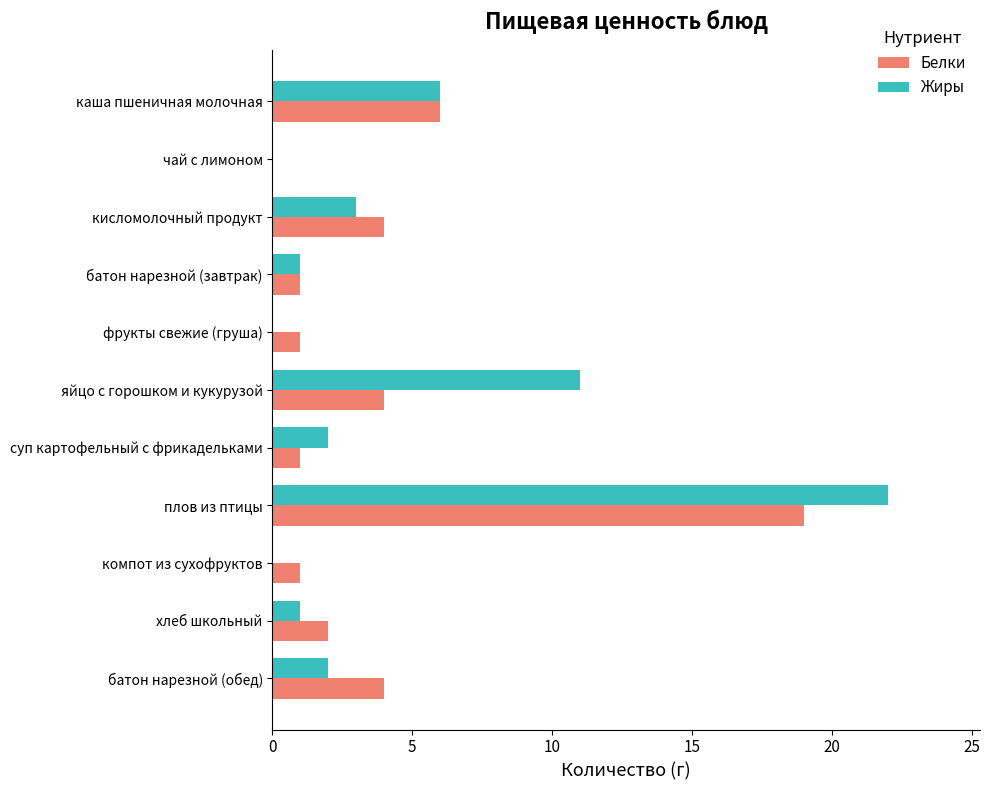

What are all the series names shown in the legend?

Белки, Жиры